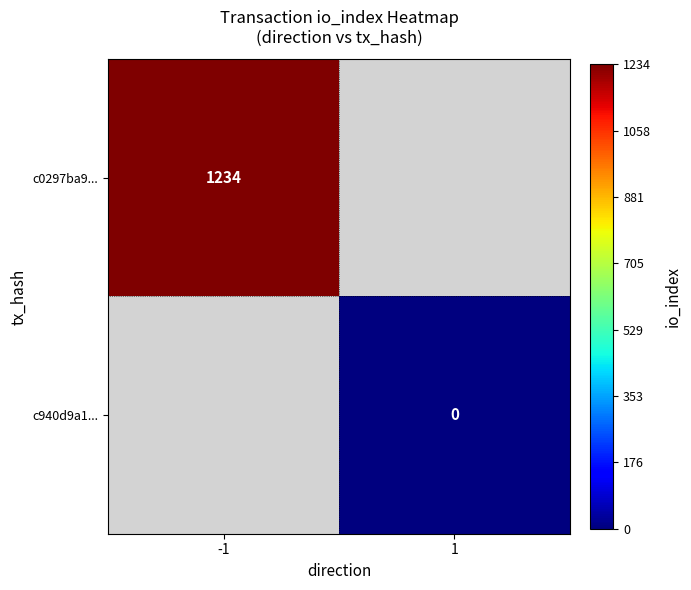

The value of c0297ba9... at -1 is 1807.8. True or false?

False